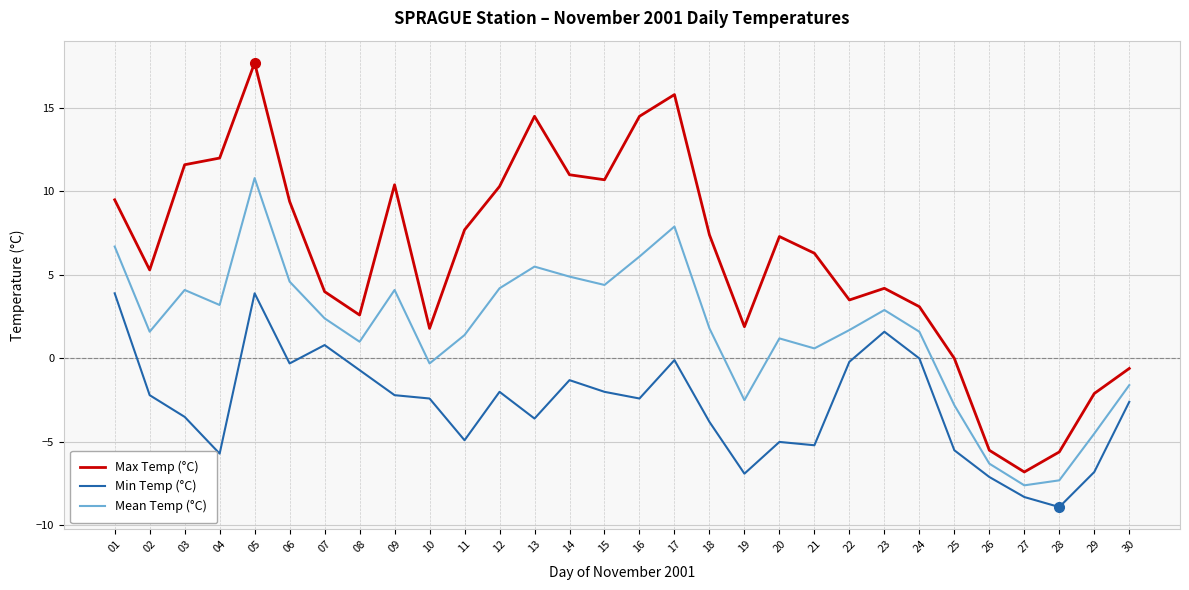

What is the sum of all Max Temp (°C) values?

181.9